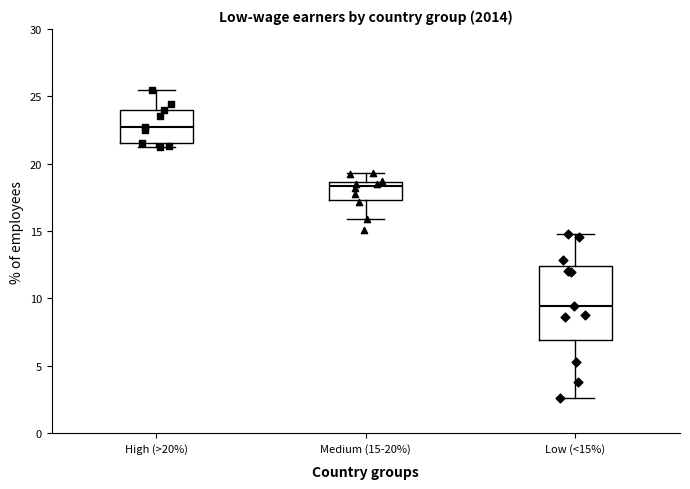

Where does the lower whisker of the box for Low (<15%) end on the y-axis? The values are not printed on the chart, so give them approximately, as read against the axis.

2.5